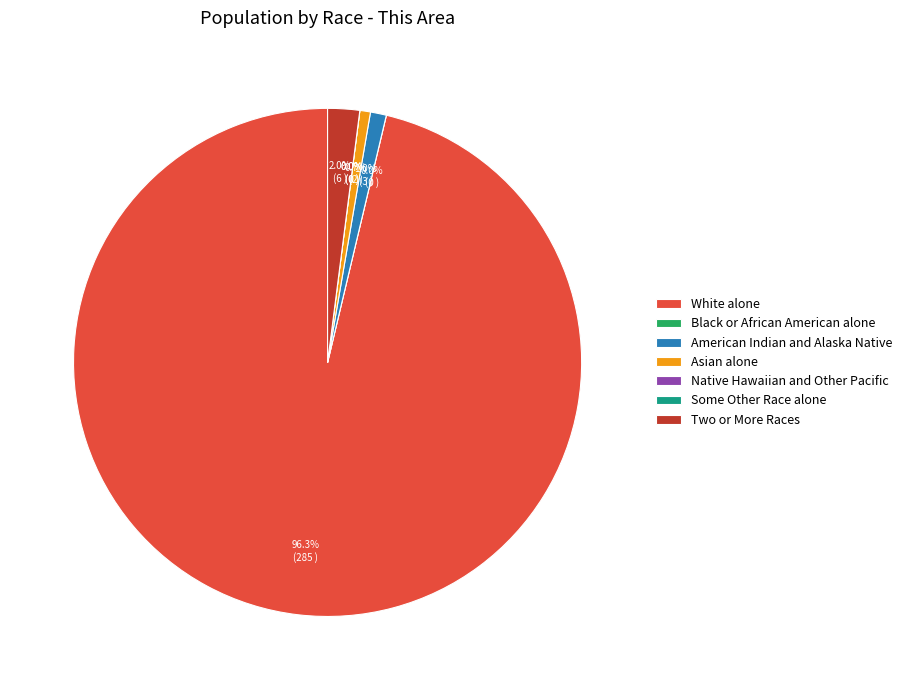

To the nearest percent, what is the difference between the Asian alone and Native Hawaiian and Other Pacific slice percentages?

1%